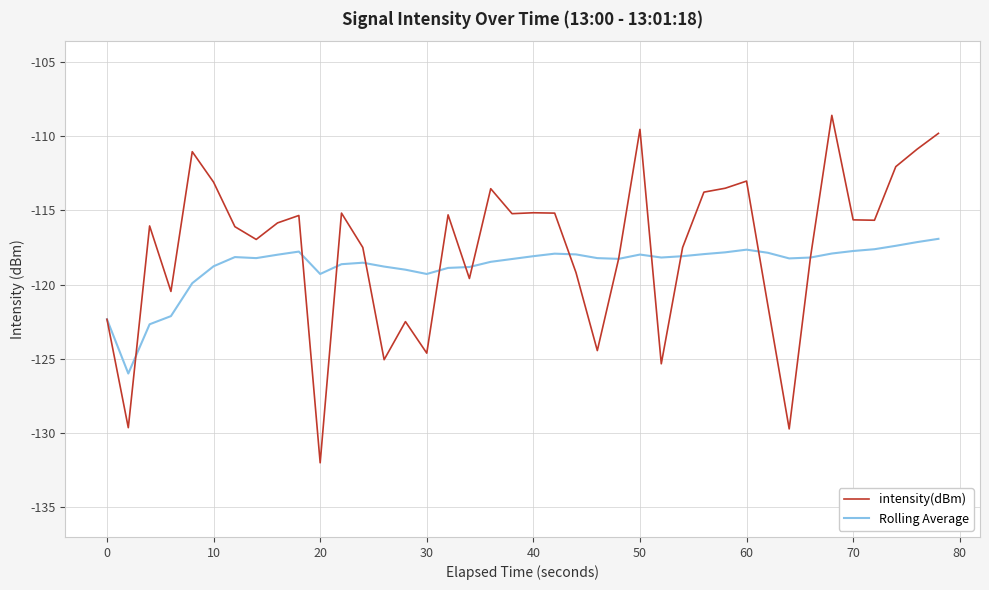

Which series has the widest spread of values?

intensity(dBm)